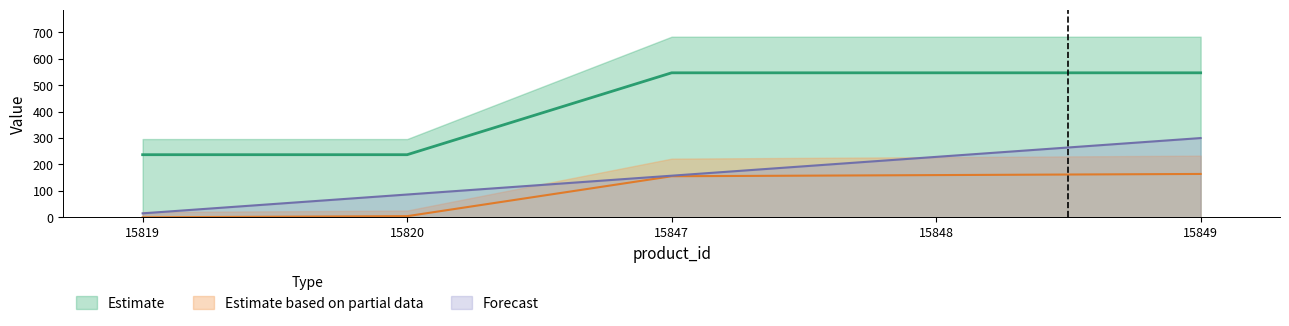

The Estimate based on partial data series shows 159.8 at 15848. True or false?

True